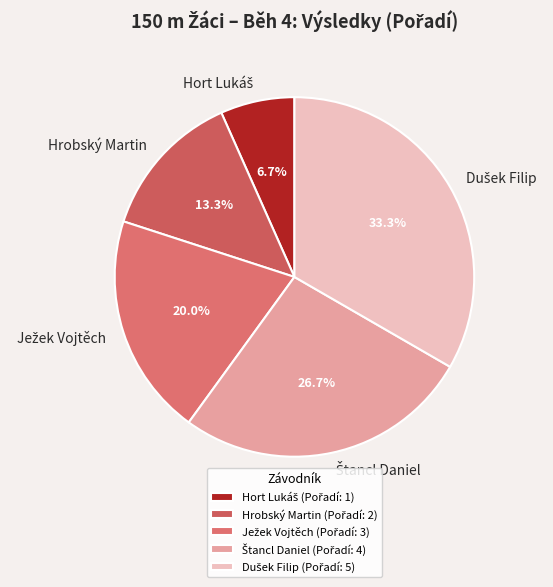

Is there a majority slice in this chart?

No